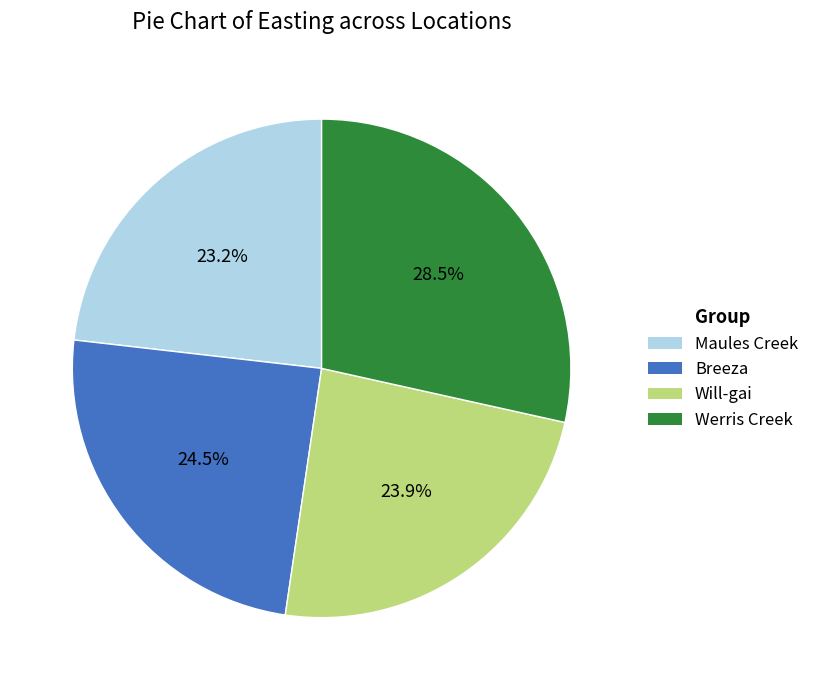

What is the ratio of the value at Will-gai to the value at Werris Creek?

0.8